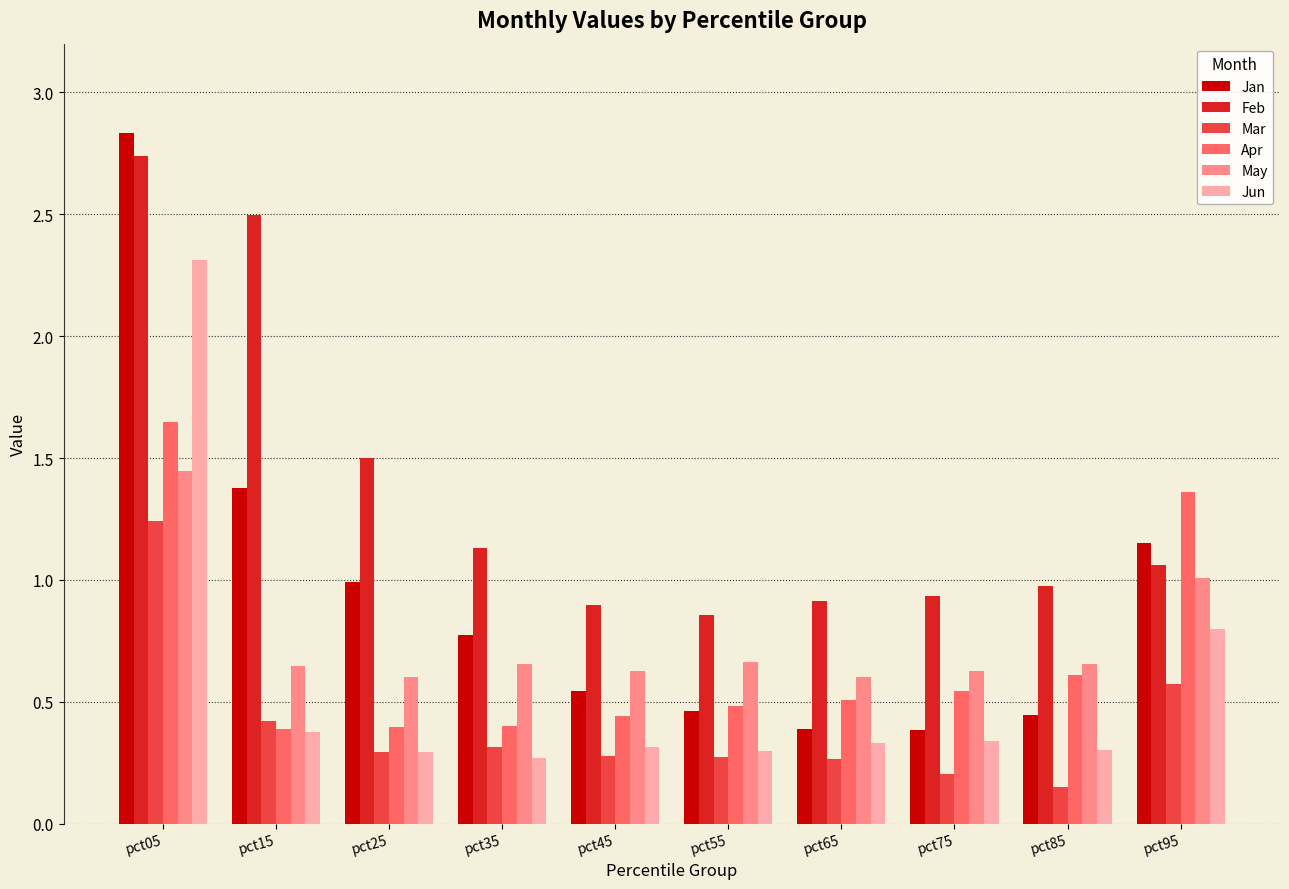

What is the sum of all Feb values?

13.5